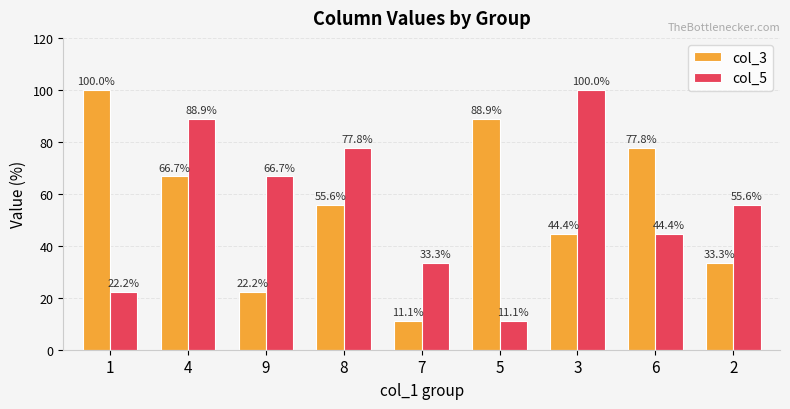

At which label is col_3 closest to 55?

8